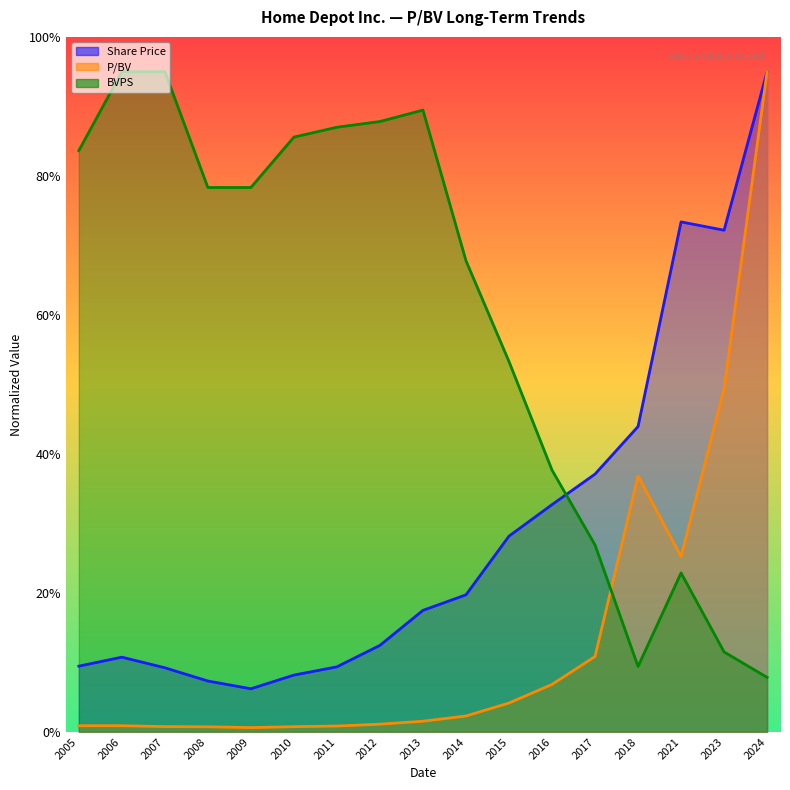

After their last crossing, which series has the higher values: BVPS or Share Price?

Share Price